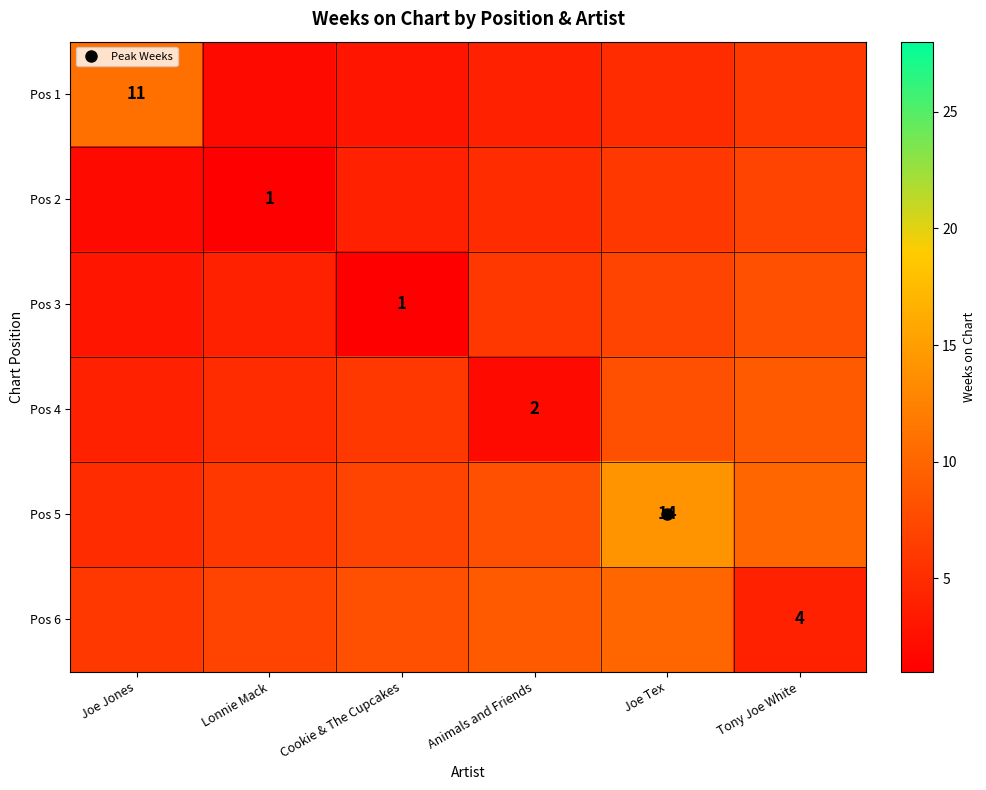

At which label is Pos 2 closest to 4?

Cookie & The Cupcakes